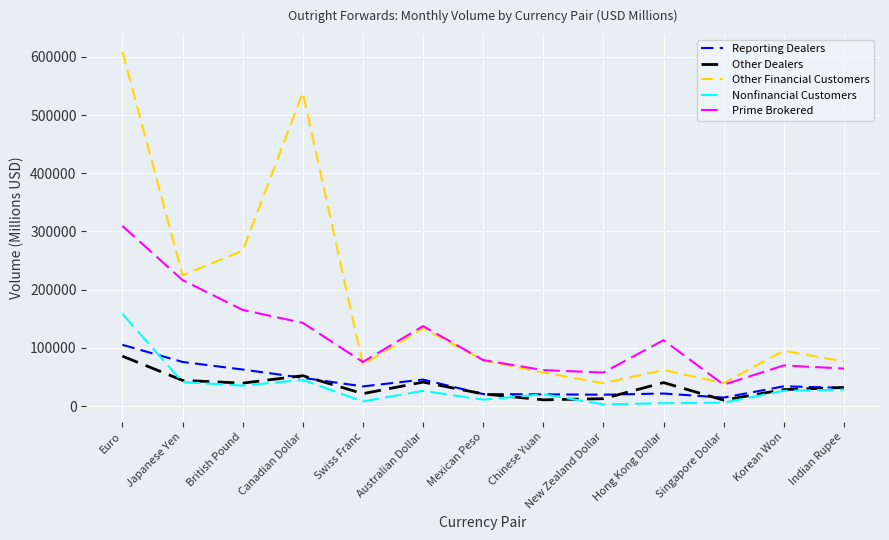

Which category has the highest value in the Reporting Dealers series?

Euro